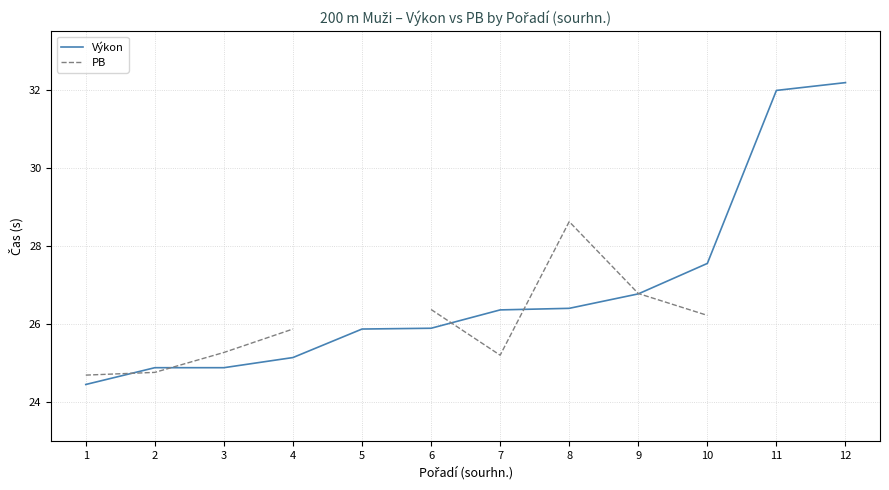

True or false: Výkon has a value of 32.0 at 11.

True